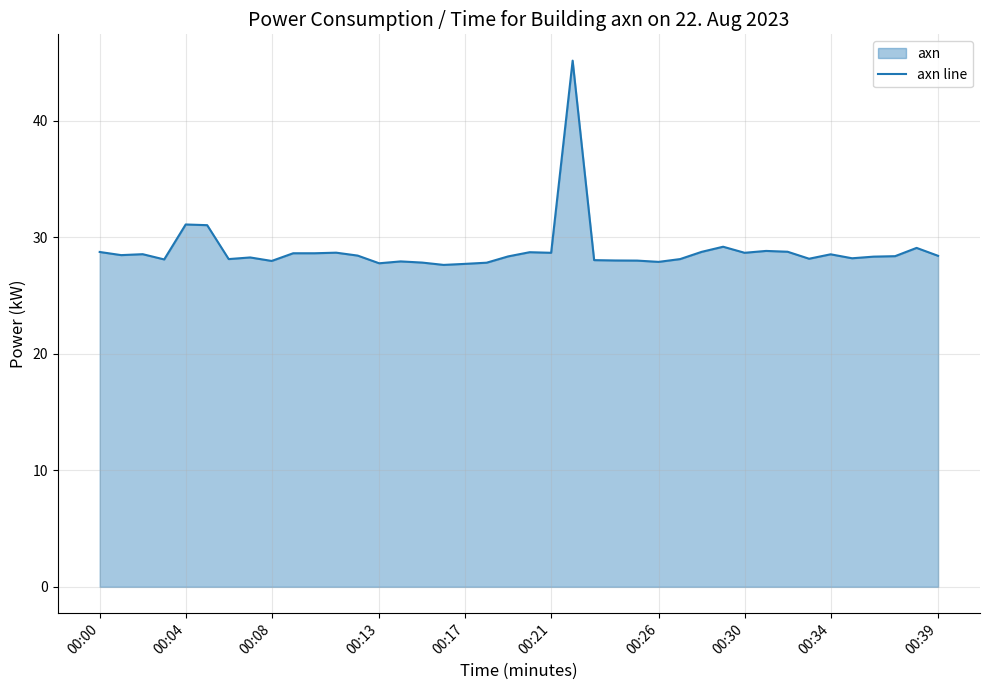

Which label corresponds to the smallest value in the chart?

16